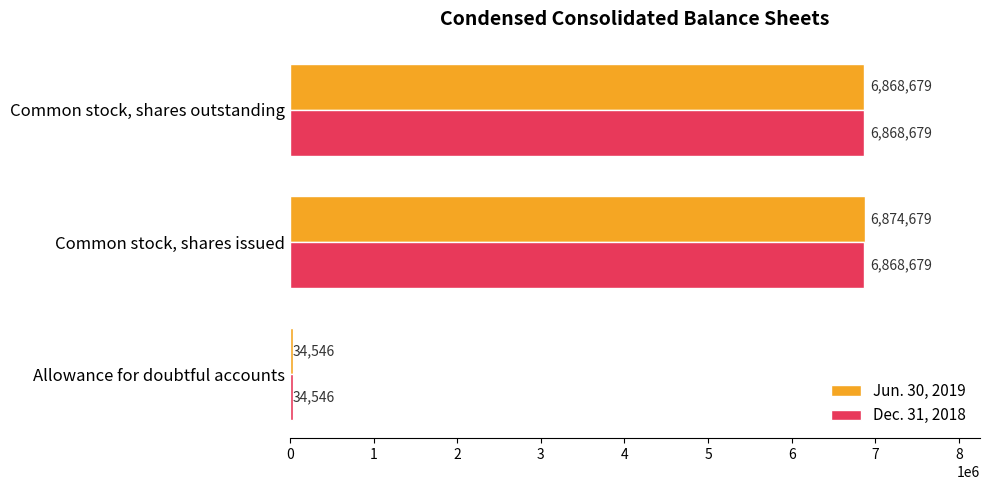

List the labels in order of Jun. 30, 2019 value, largest first.

Common stock, shares issued, Common stock, shares outstanding, Allowance for doubtful accounts